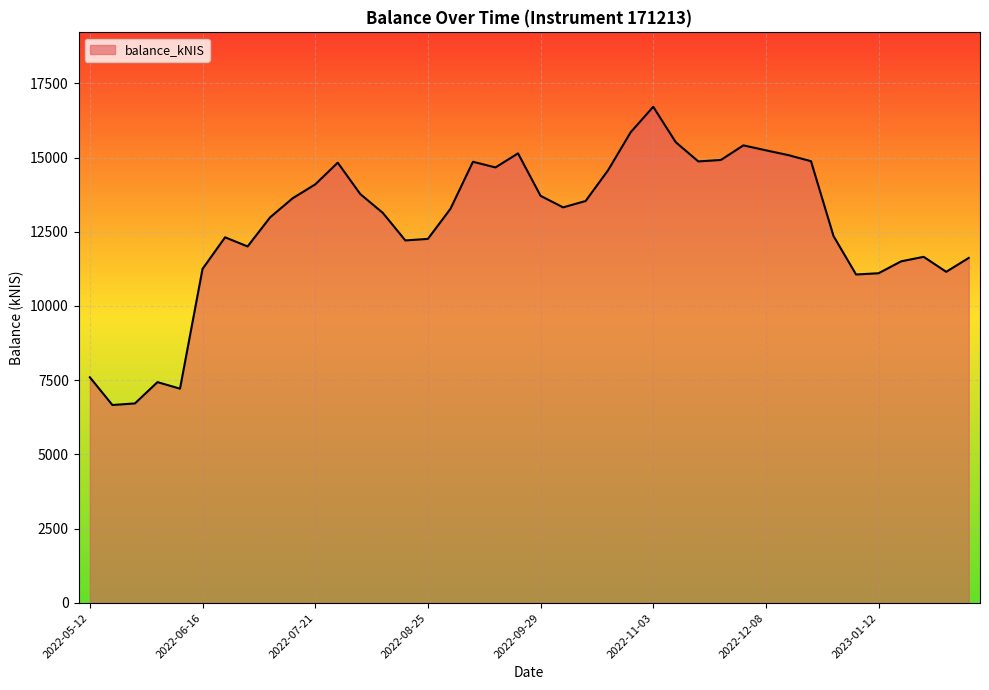

What is the sum of all values?

510097.5